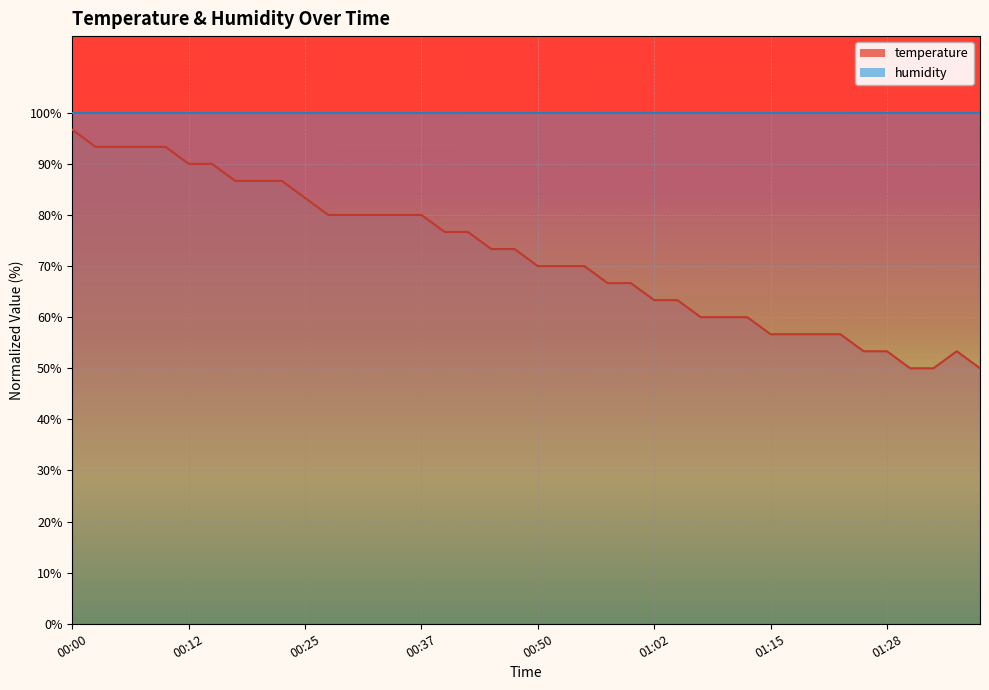

The value at 00:12 is 33.7. True or false?

False